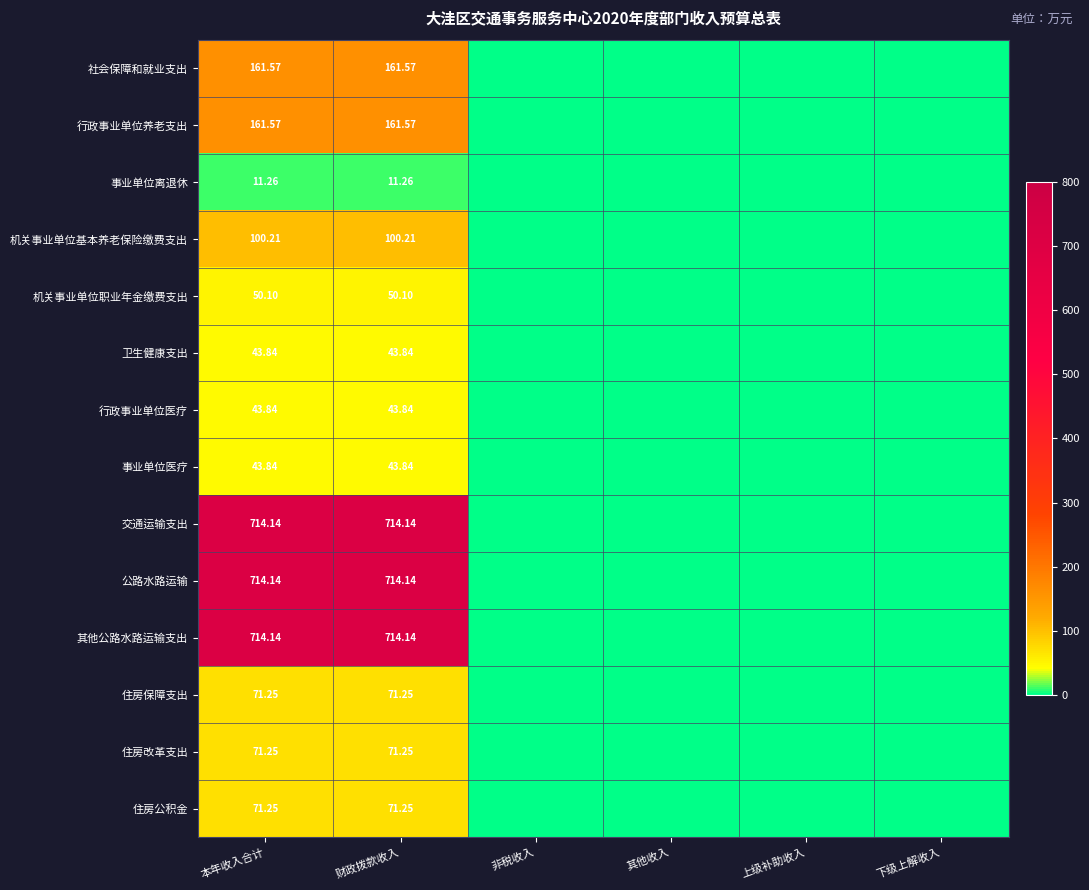

Rank the series by their maximum value, from lowest to highest.

事业单位离退休, 卫生健康支出, 行政事业单位医疗, 事业单位医疗, 机关事业单位职业年金缴费支出, 住房保障支出, 住房改革支出, 住房公积金, 机关事业单位基本养老保险缴费支出, 社会保障和就业支出, 行政事业单位养老支出, 交通运输支出, 公路水路运输, 其他公路水路运输支出